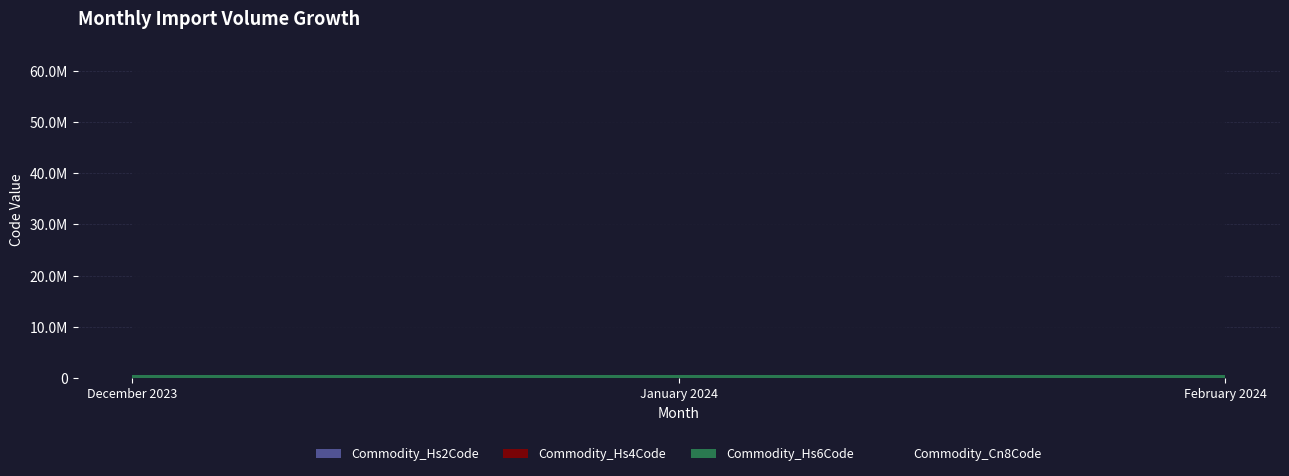

Reading left to right, transcribe all the data shown in this chart.

Commodity_Hs2Code: 62	62	62
Commodity_Hs4Code: 6204	6204	6204
Commodity_Hs6Code: 620444	620444	620444
Commodity_Cn8Code: 62044400	62044400	62044400